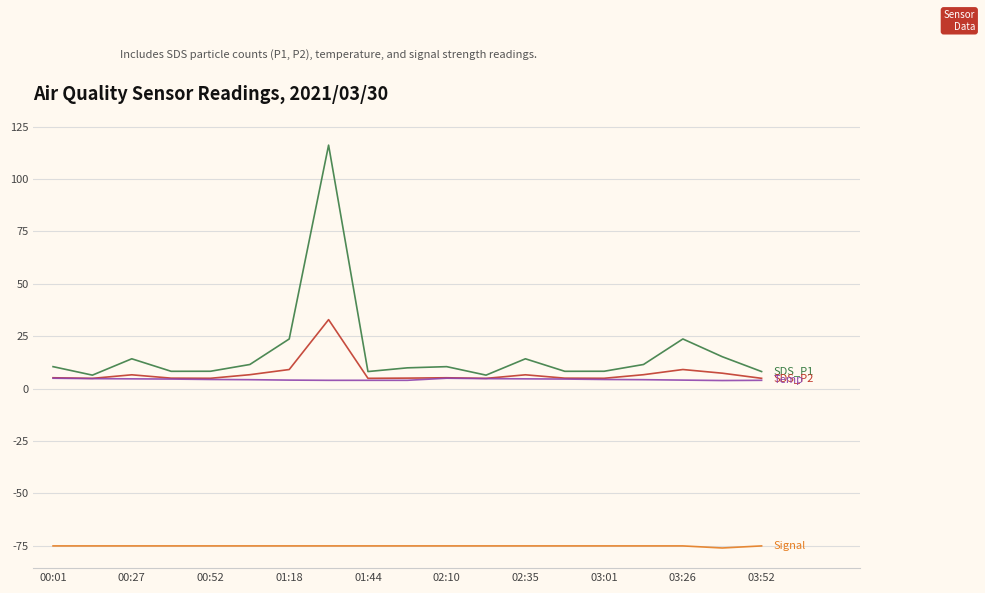

What is the maximum value shown in the chart?

116.2